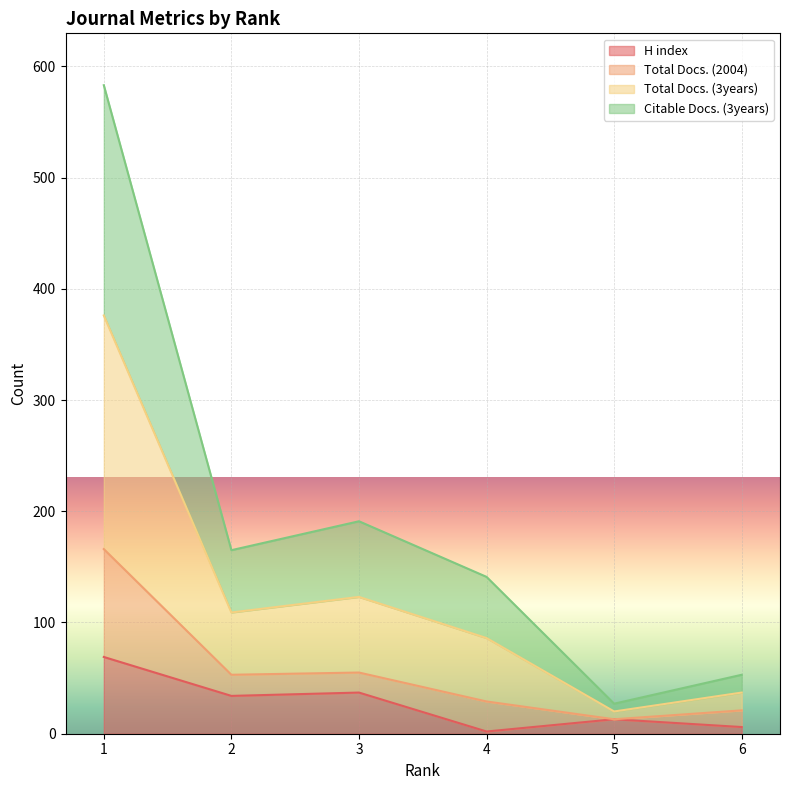

What is the highest value of the H index series?

69